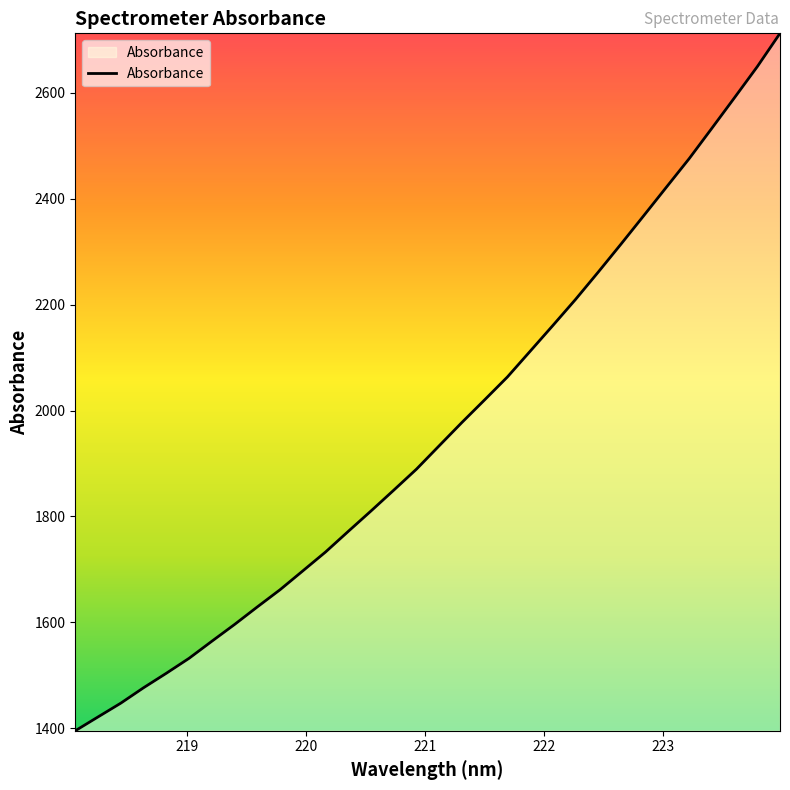

What is the minimum value shown in the chart?

1395.4